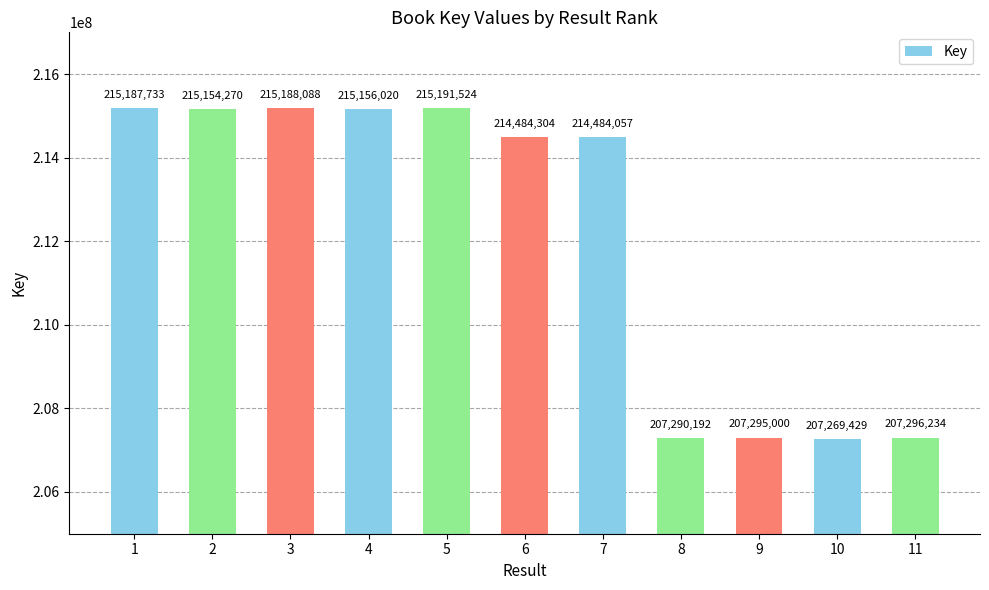

What is the value of the 4th bar from the left?

215156020